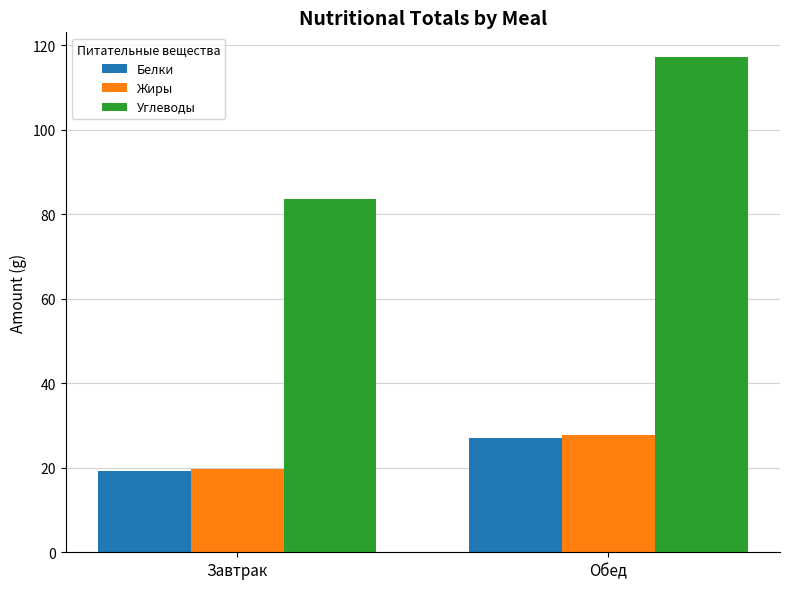

List the labels in order of Углеводы value, largest first.

Обед, Завтрак